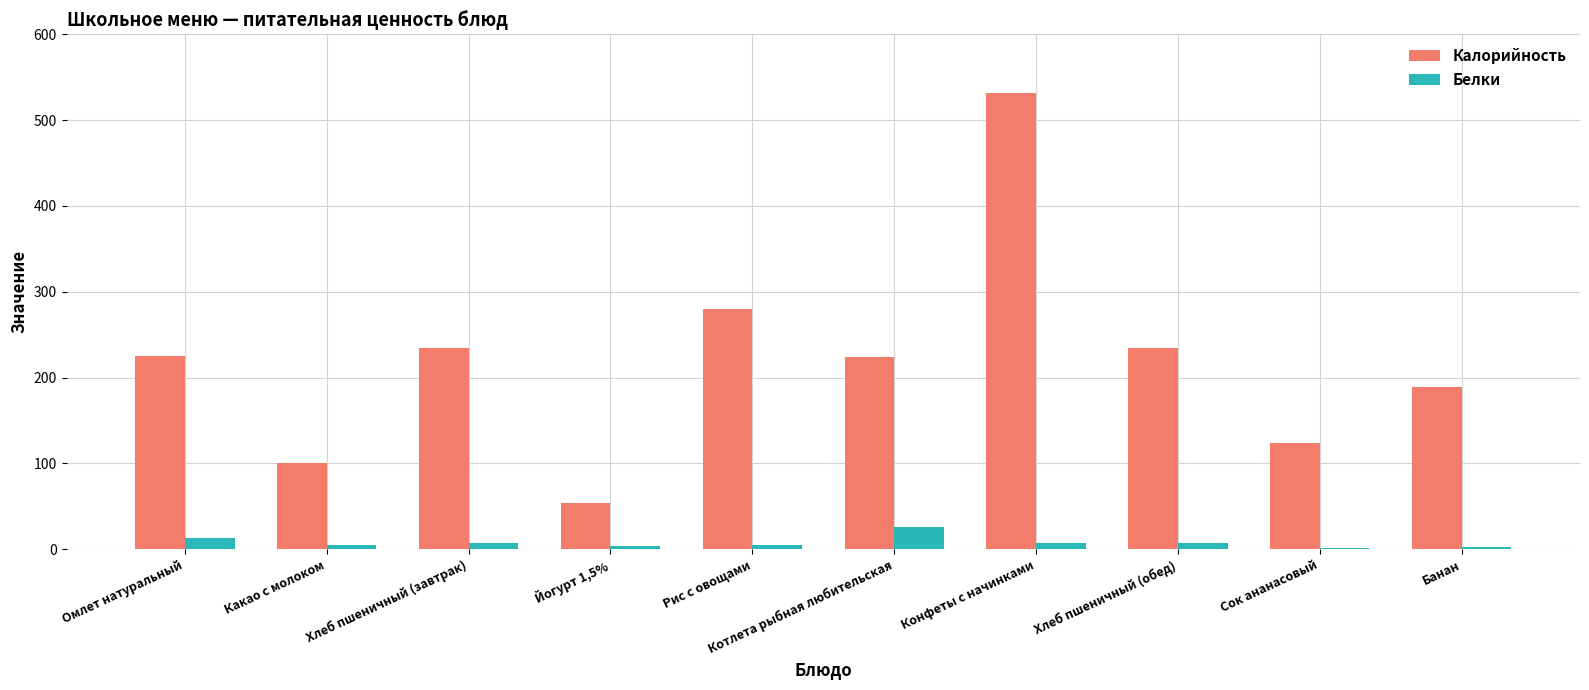

True or false: Калорийность has a value of 379.5 at Омлет натуральный.

False